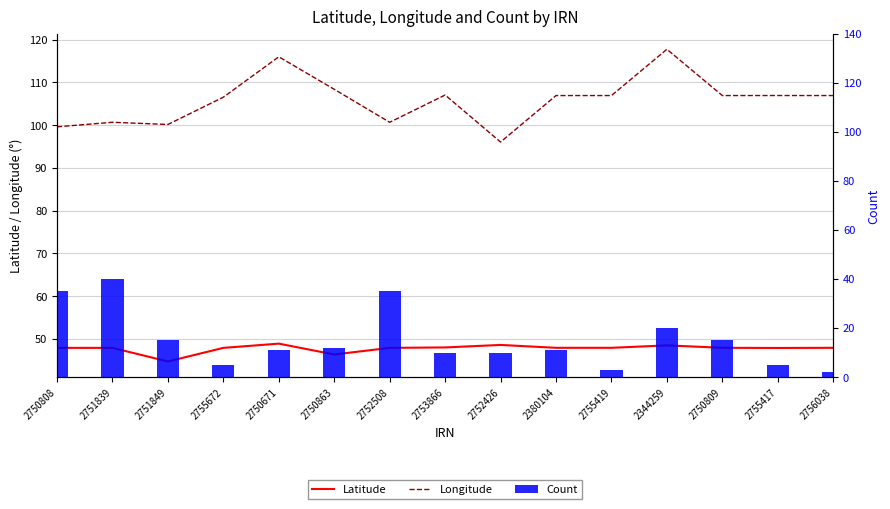

What is the difference between the second highest and second lowest values in the Longitude series?

16.4